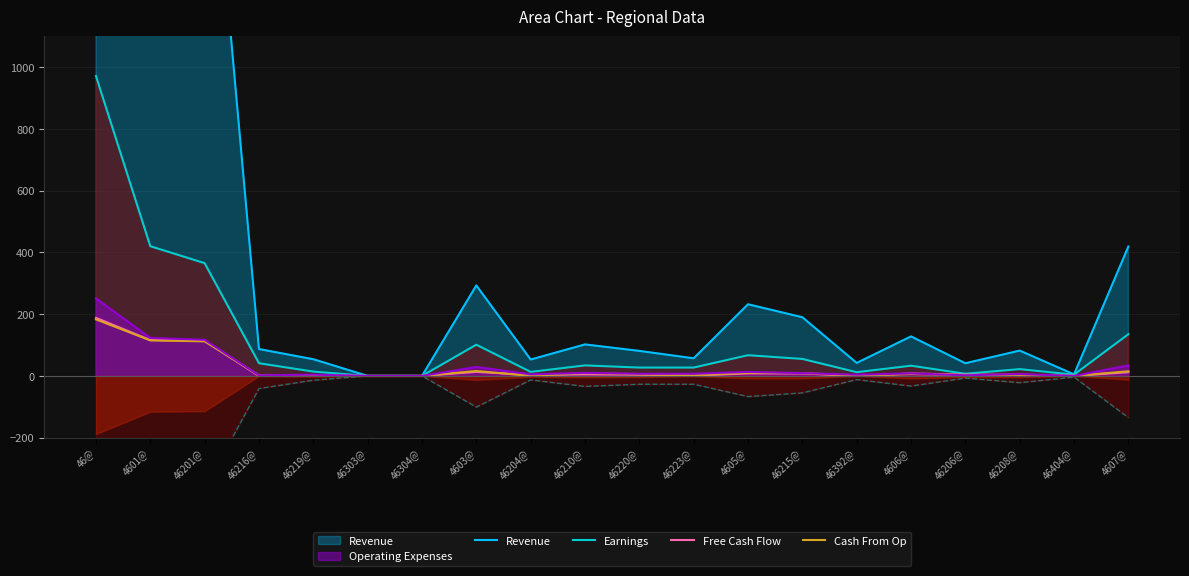

What is the sum of all Revenue values?

9975